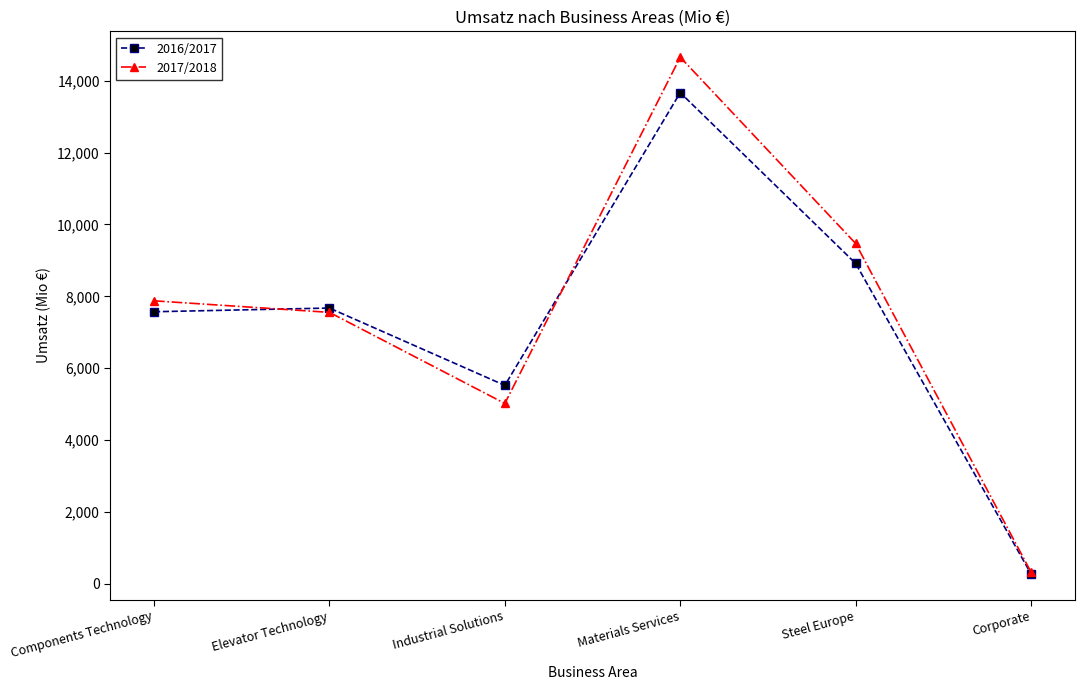

List the labels in order of 2017/2018 value, largest first.

Materials Services, Steel Europe, Components Technology, Elevator Technology, Industrial Solutions, Corporate